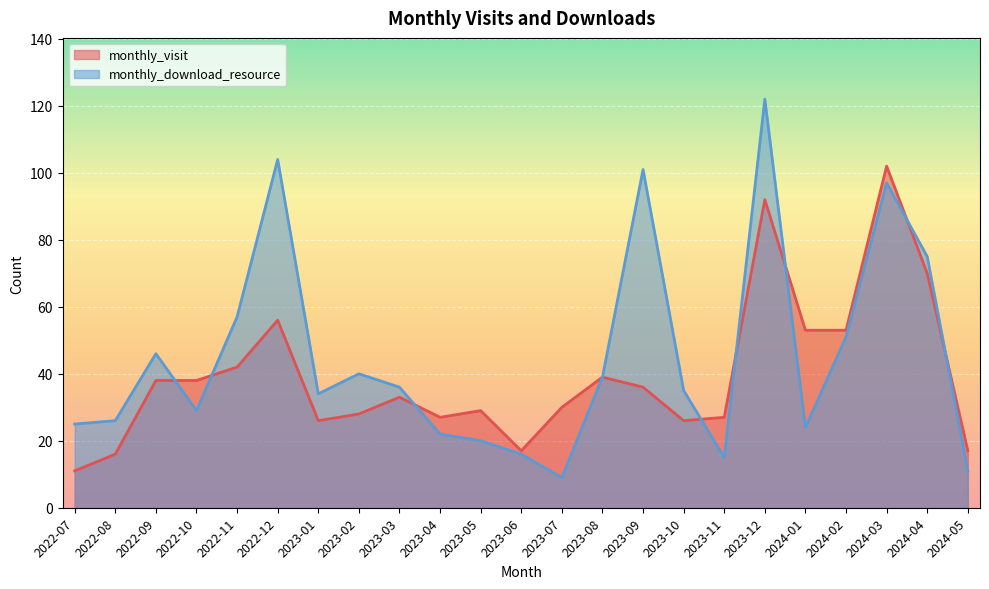

In monthly_visit, how many points are lower than both neighbors (excluding endpoints)?

4